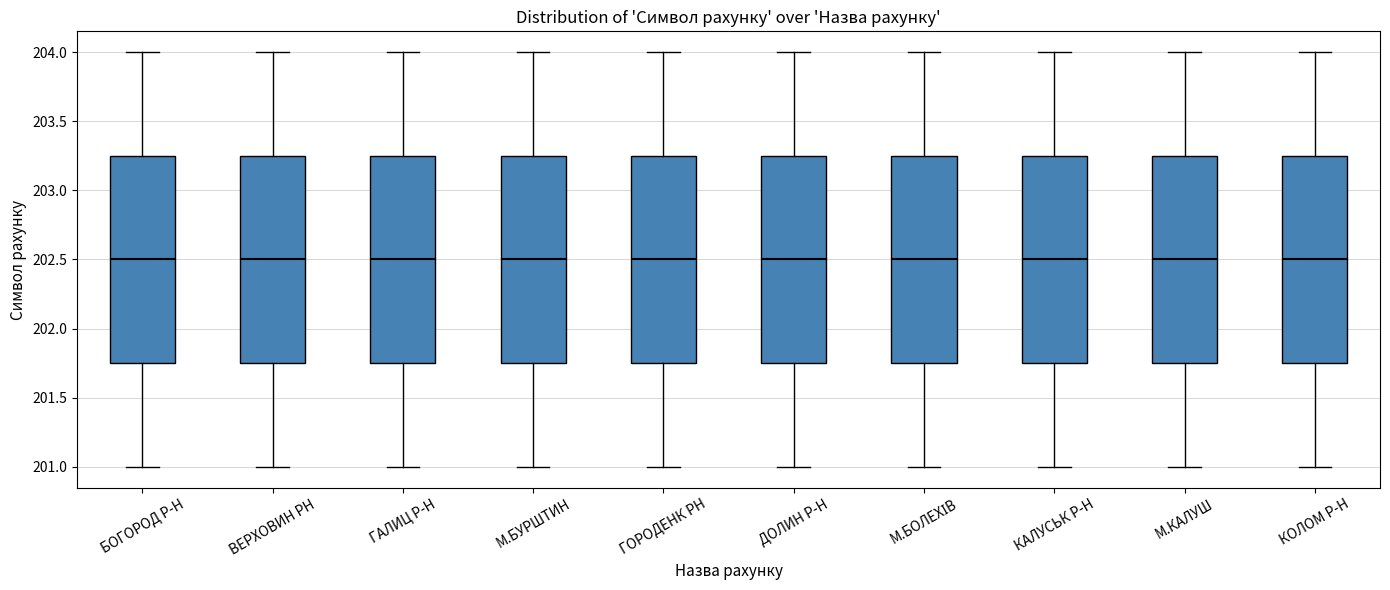

Where is the upper edge of the box for М.КАЛУШ on the y-axis? The values are not printed on the chart, so give them approximately, as read against the axis.

203.25